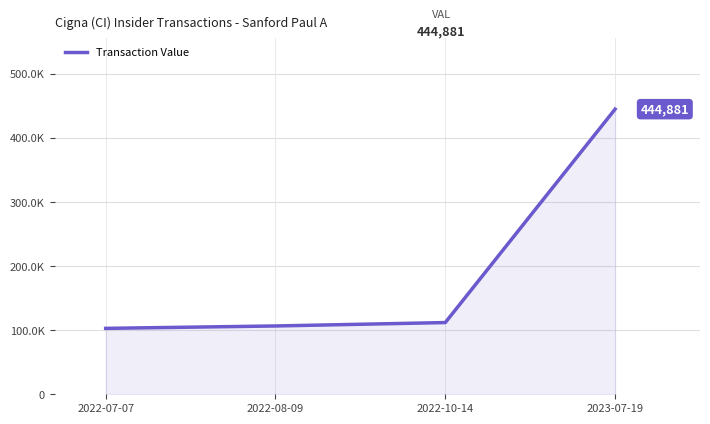

List the labels in order of value, largest first.

2023-07-19, 2022-10-14, 2022-08-09, 2022-07-07